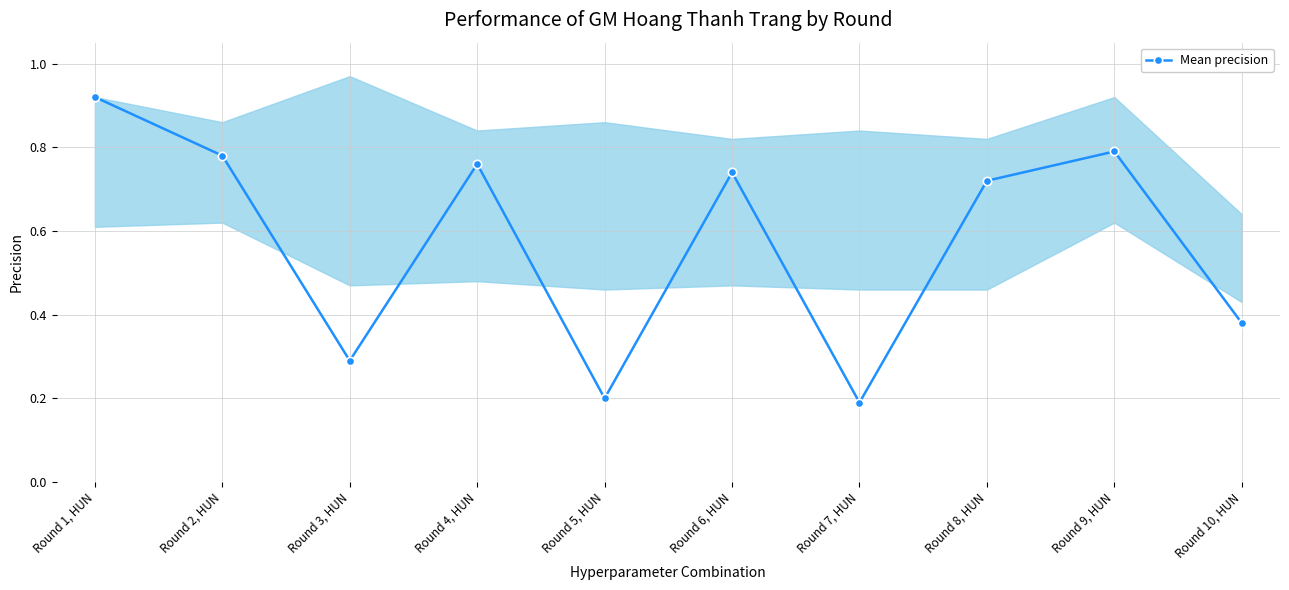

What is the smallest value displayed?

0.2